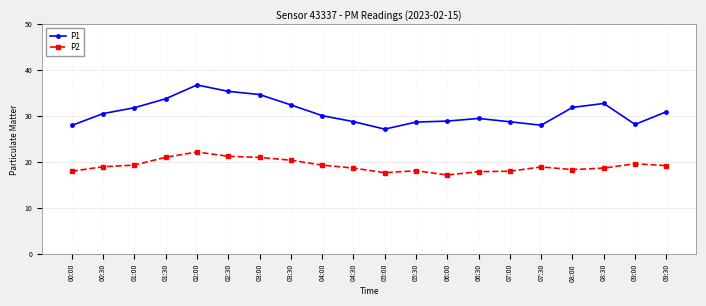

Which series changed the most between 00:30 and 01:00?

P1